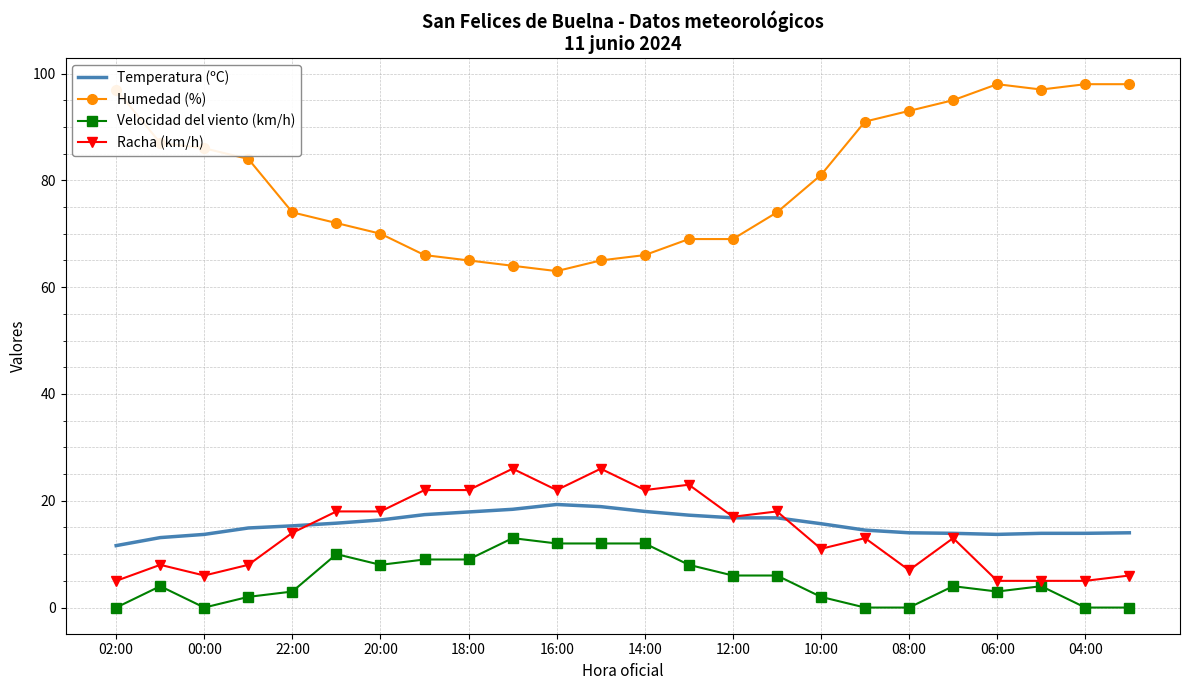

Which series has the widest spread of values?

Humedad (%)